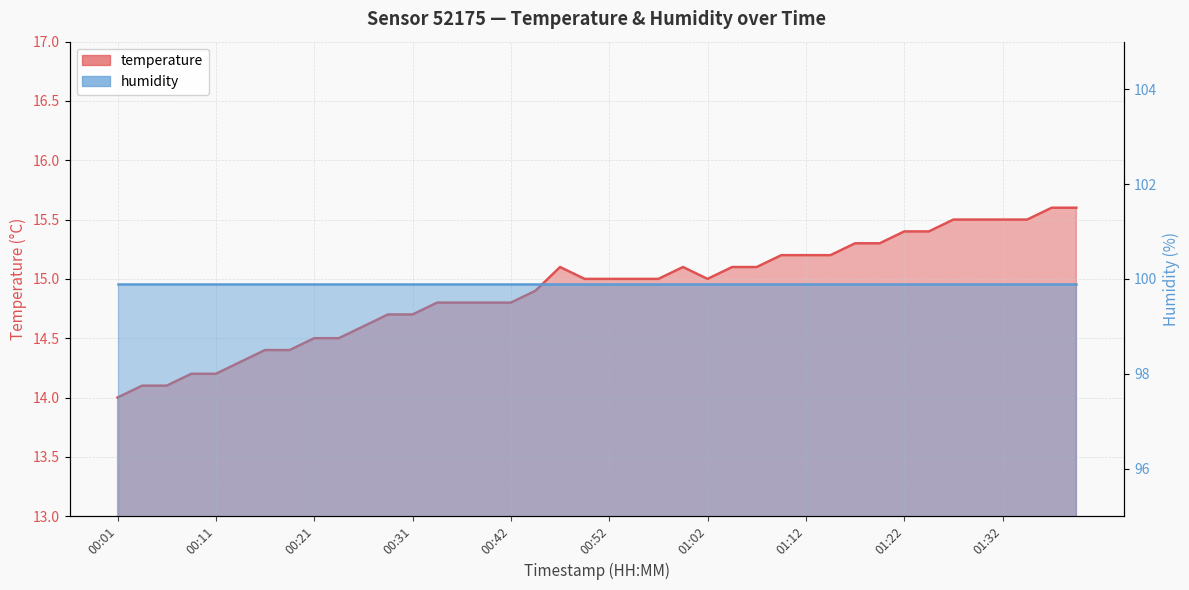

True or false: humidity and temperature intersect in this chart.

False